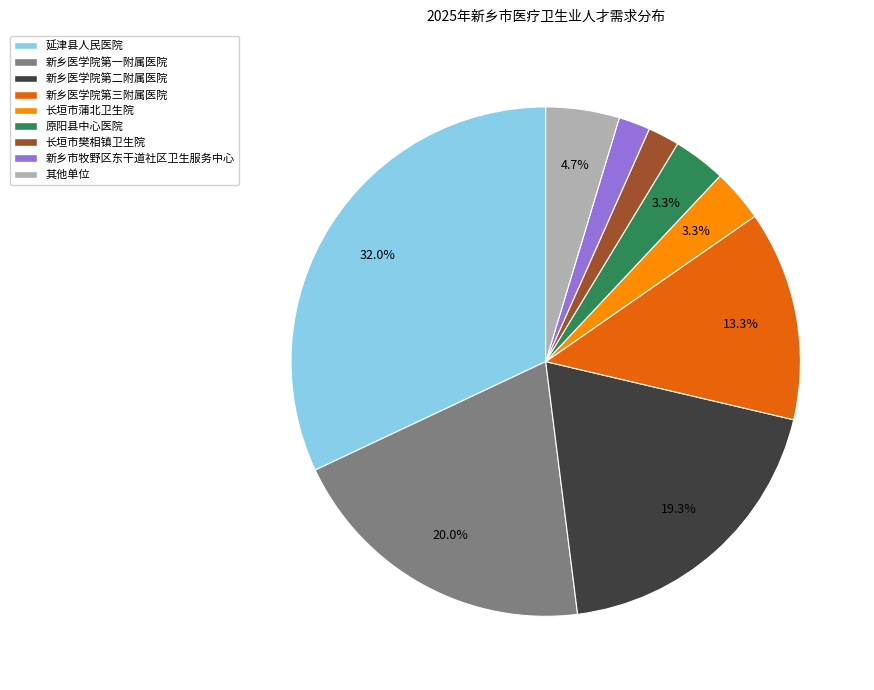

Count the number of slices in the pie.

9